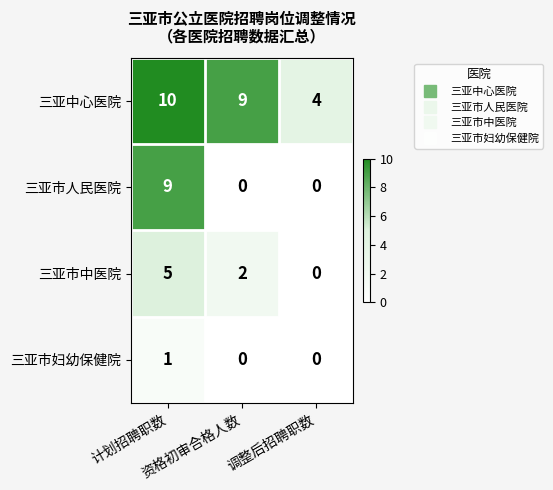

What is the sum of all 三亚市中医院 values?

7